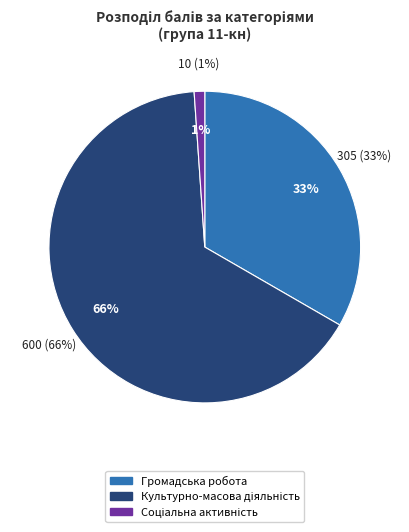

What is the majority slice?

Культурно-масова
діяльність